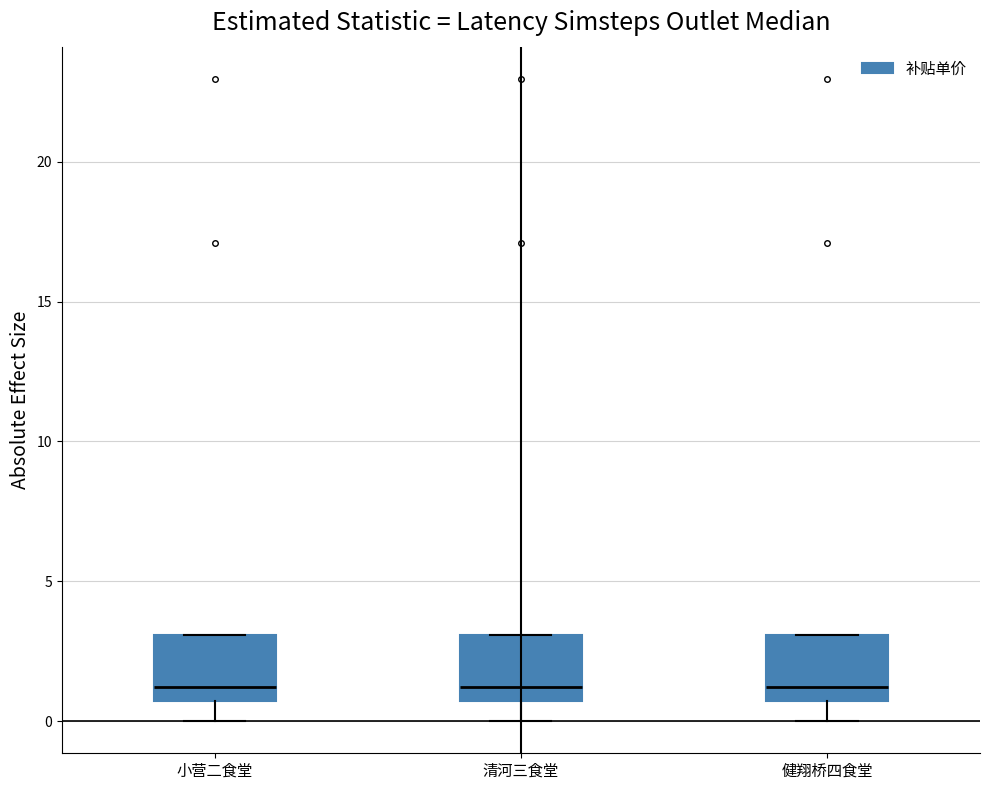

Where does the lower whisker of the box for 健翔桥四食堂 end on the y-axis? The values are not printed on the chart, so give them approximately, as read against the axis.

0.0